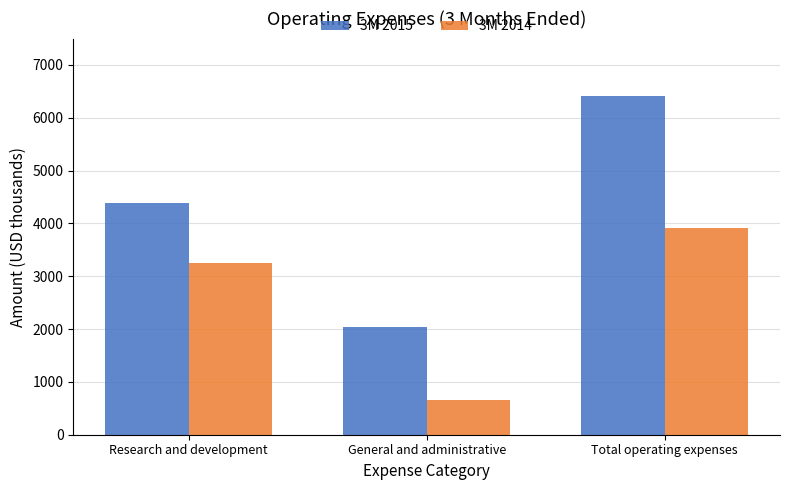

Between Research and development and Total operating expenses, which series saw the biggest shift?

3M 2015